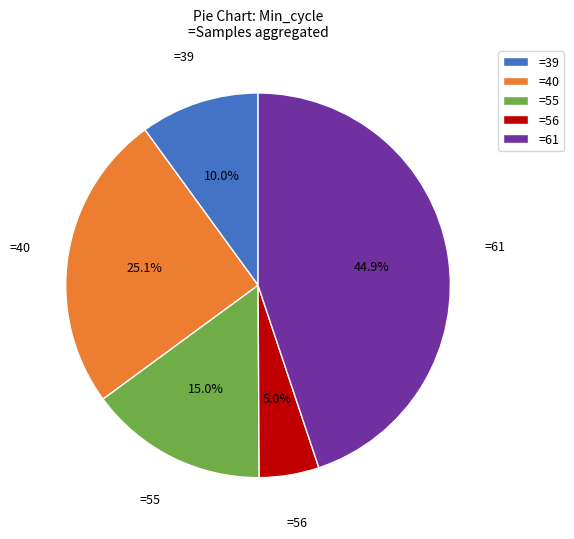

Is =55 the majority of the pie?

No